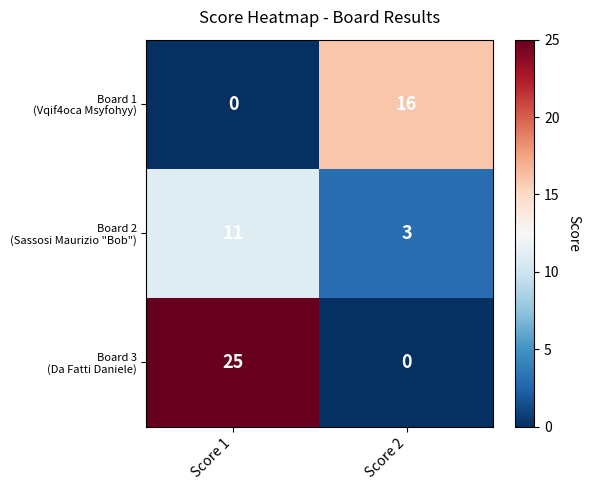

Count the number of data series in this chart.

3